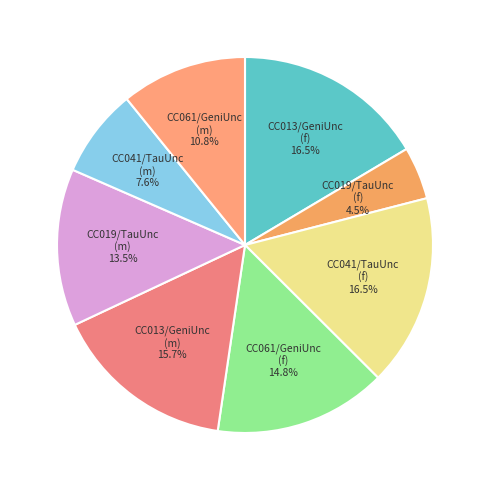

Between CC041/TauUnc (f) and CC061/GeniUnc (f), which is larger?

CC041/TauUnc (f)